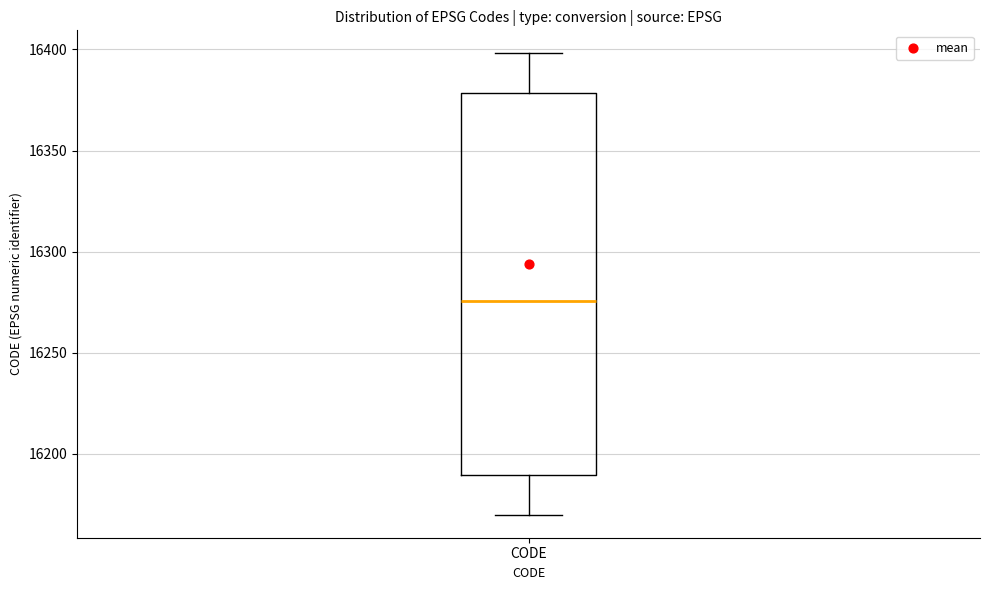

Where does the lower whisker of the box for CODE end on the y-axis? The values are not printed on the chart, so give them approximately, as read against the axis.

16170